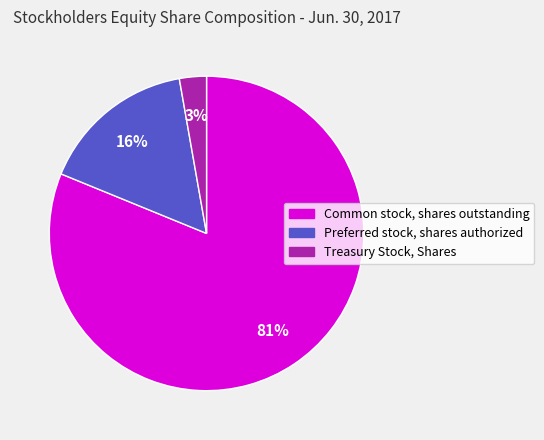

Is it true that Treasury Stock, Shares is 3% of the pie?

True